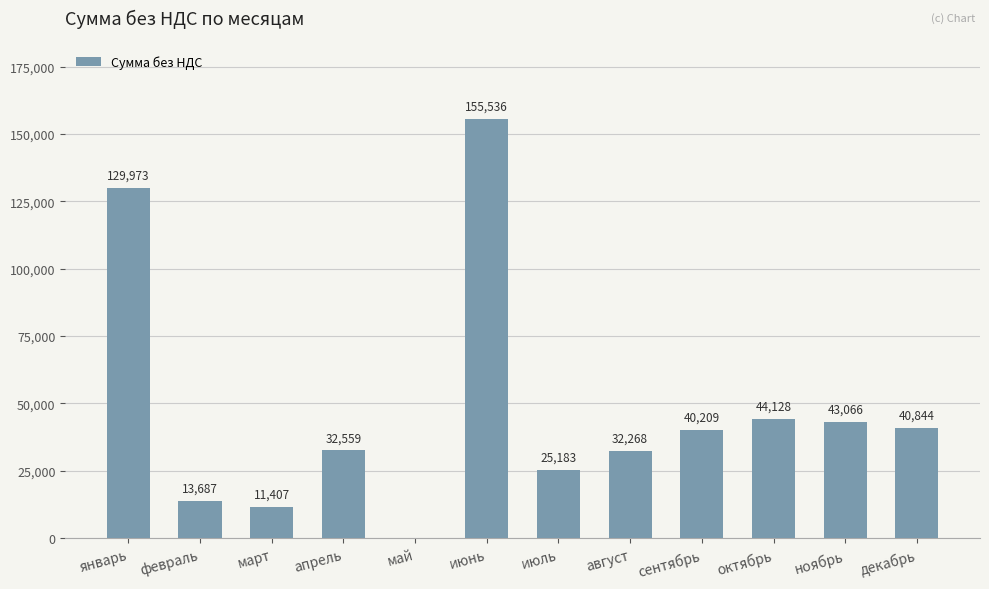

At which label is the value closest to 77767?

октябрь